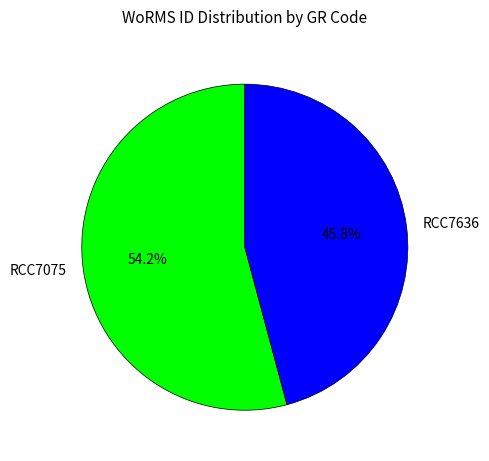

Is RCC7075 the majority of the pie?

Yes